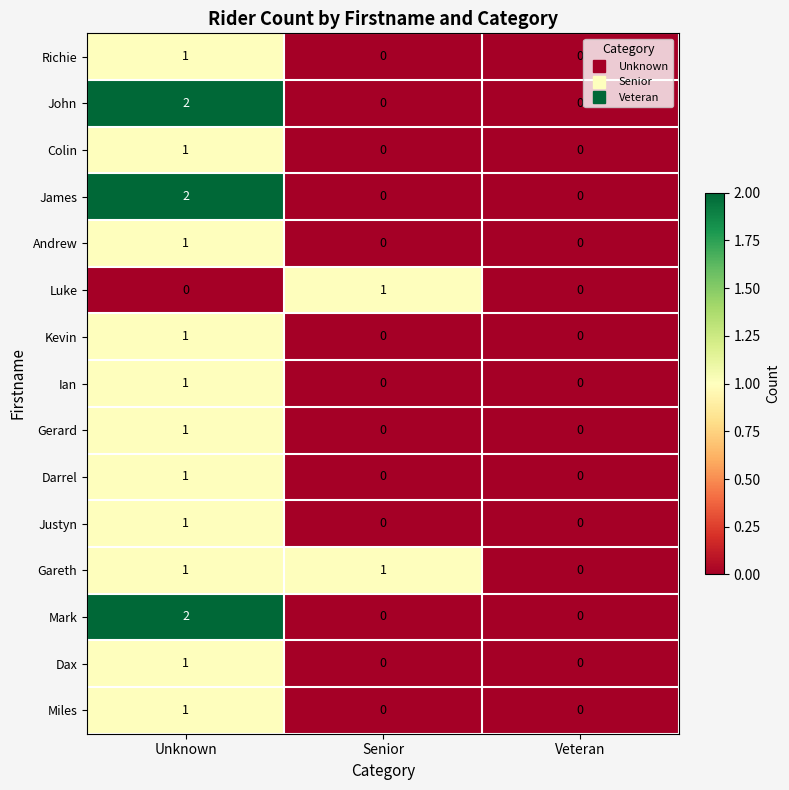

How many Luke values are between 0 and 1?

3